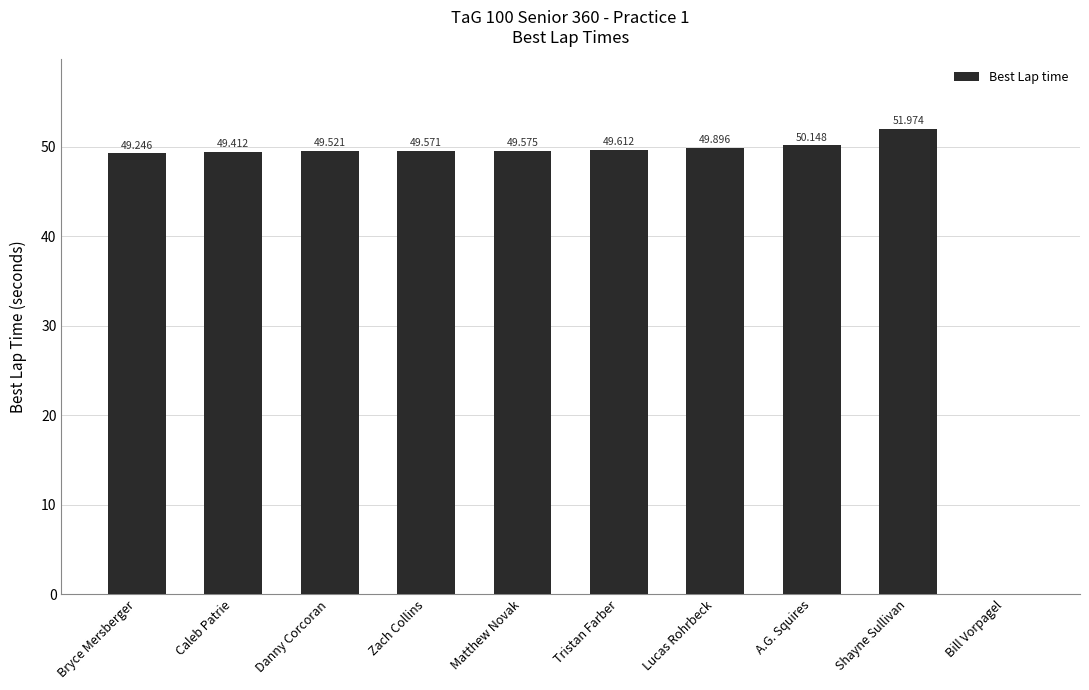

Reading right to left, list all the values displayed in this chart.

Bill Vorpagel=0.0	Shayne Sullivan=52.0	A.G. Squires=50.1	Lucas Rohrbeck=49.9	Tristan Farber=49.6	Matthew Novak=49.6	Zach Collins=49.6	Danny Corcoran=49.5	Caleb Patrie=49.4	Bryce Mersberger=49.2